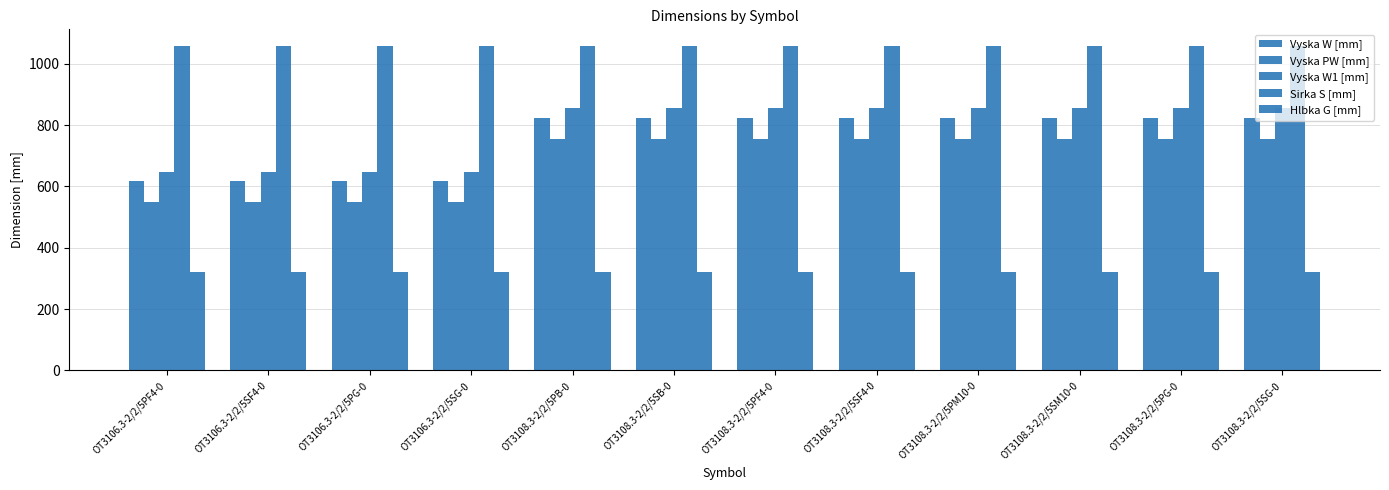

At how many categories does at least one series exceed 575?

12